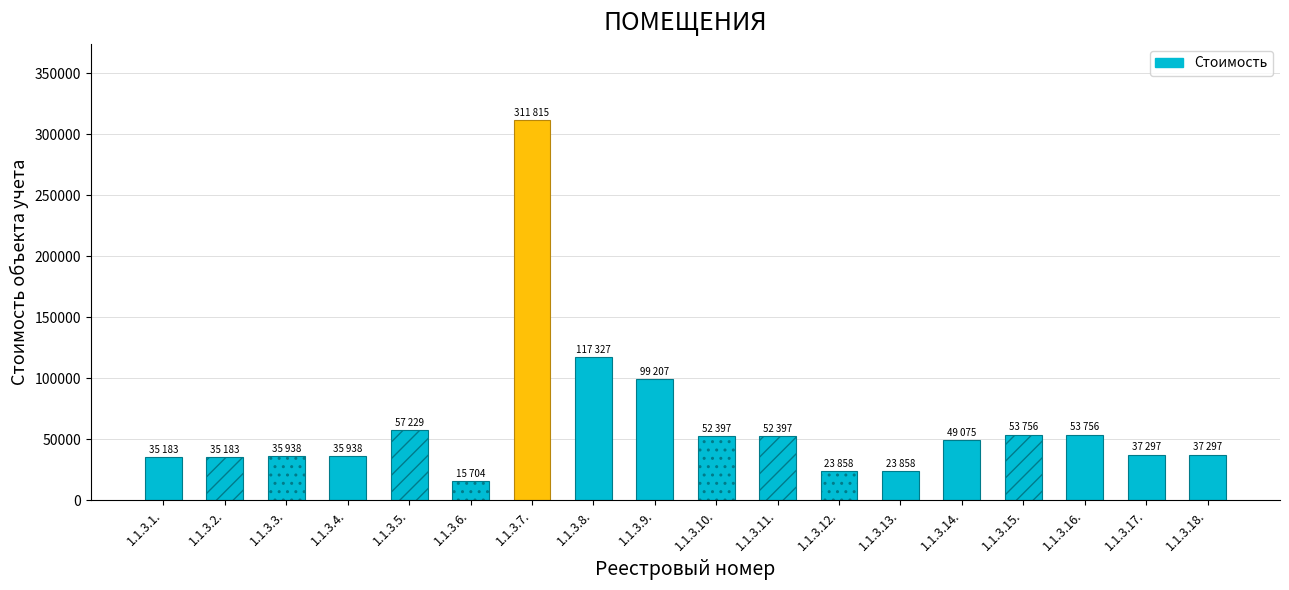

Is it true that the value at 1.1.3.16. is 53756?

True